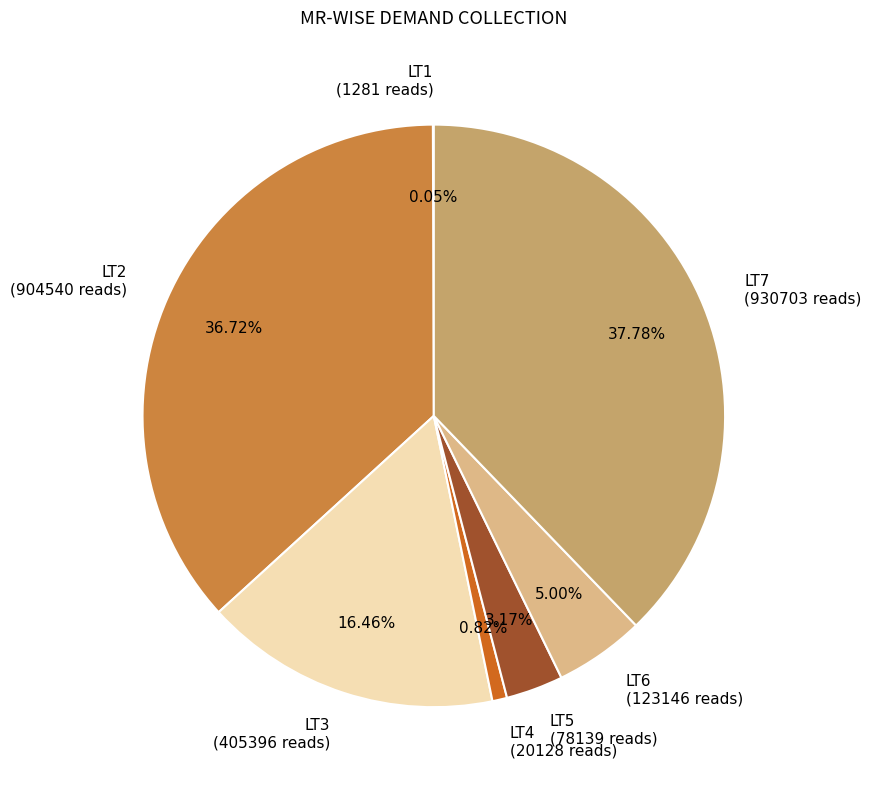

Does LT7 represent more than half of the total?

No